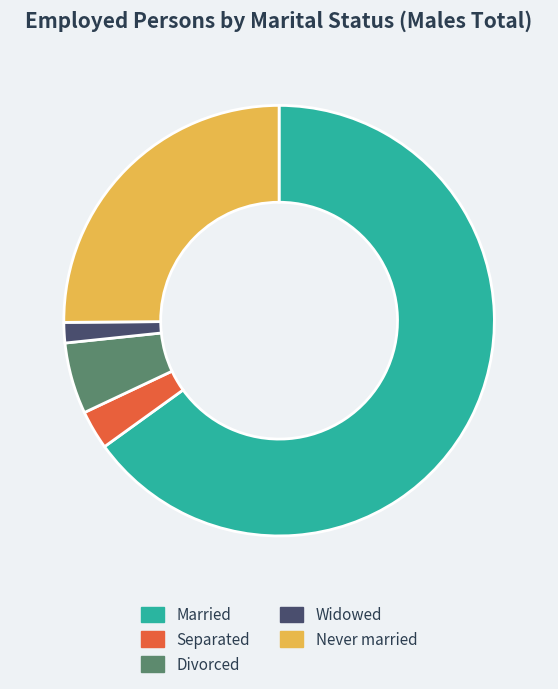

What is the smallest slice in the pie chart?

Widowed